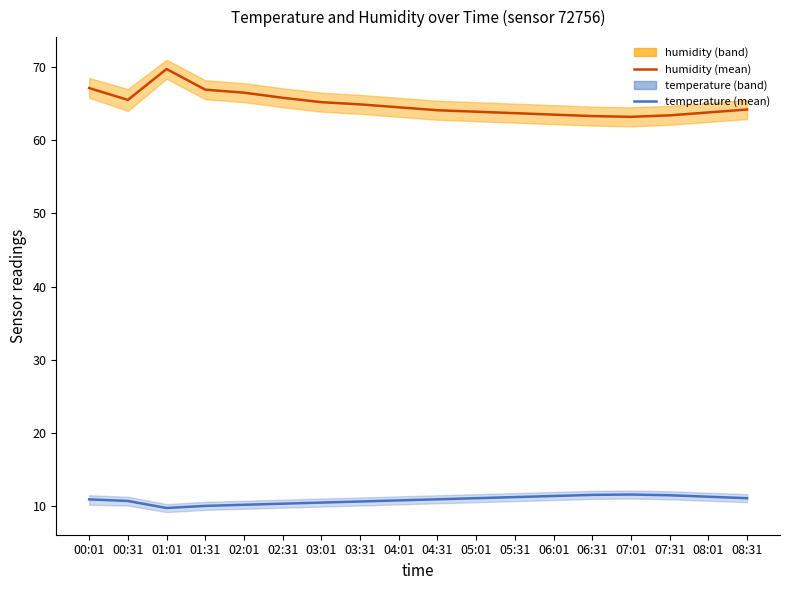

Rank the series by their maximum value, from highest to lowest.

humidity, temperature